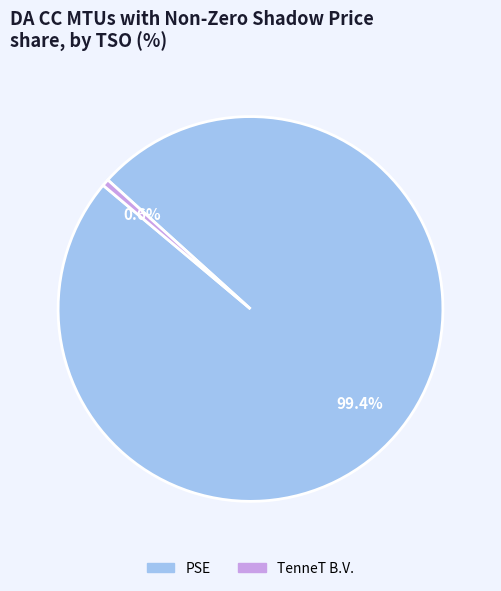

Count the number of slices in the pie.

2